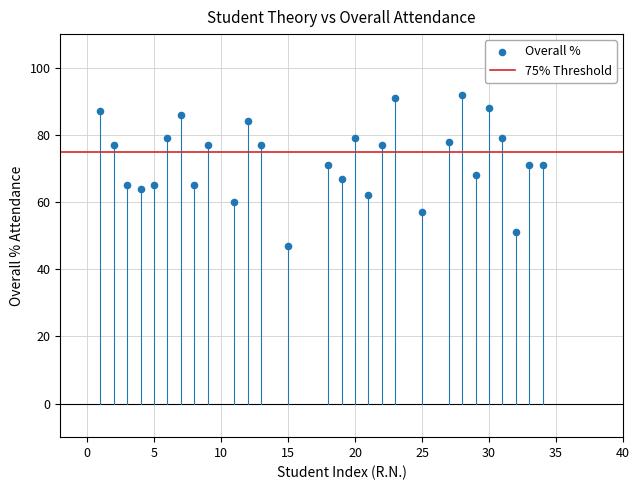

What is the range of X values (max minus min)?

33